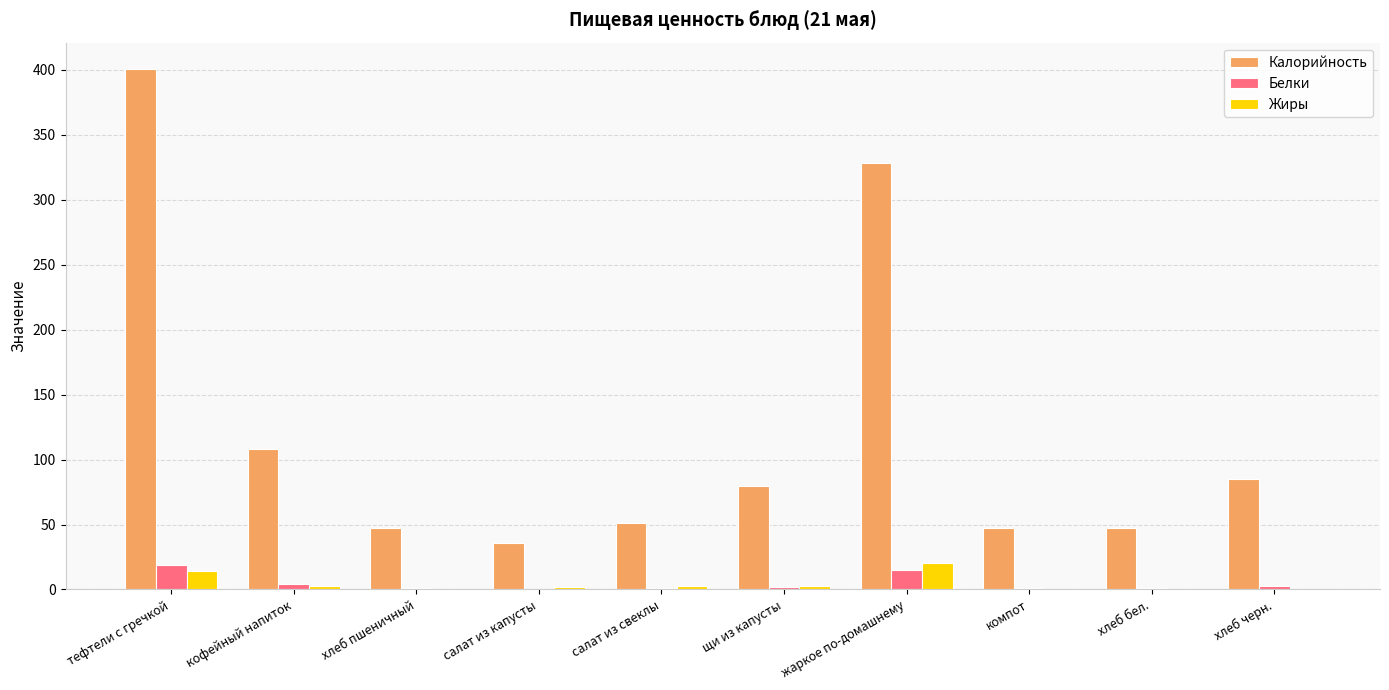

What is the sum of all Белки values?

47